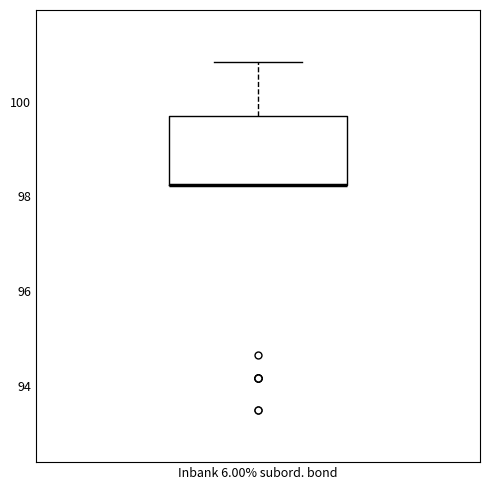

Transcribe this box plot: give where the median line is, the range the box spans, and where the two whiskers end, as read against the y-axis. The values are not printed on the chart, so give them approximately, as read against the axis.

median 98.2 (drawn on the box's lower edge), box 98.2 to 99.6, whiskers 98.2 to 100.8